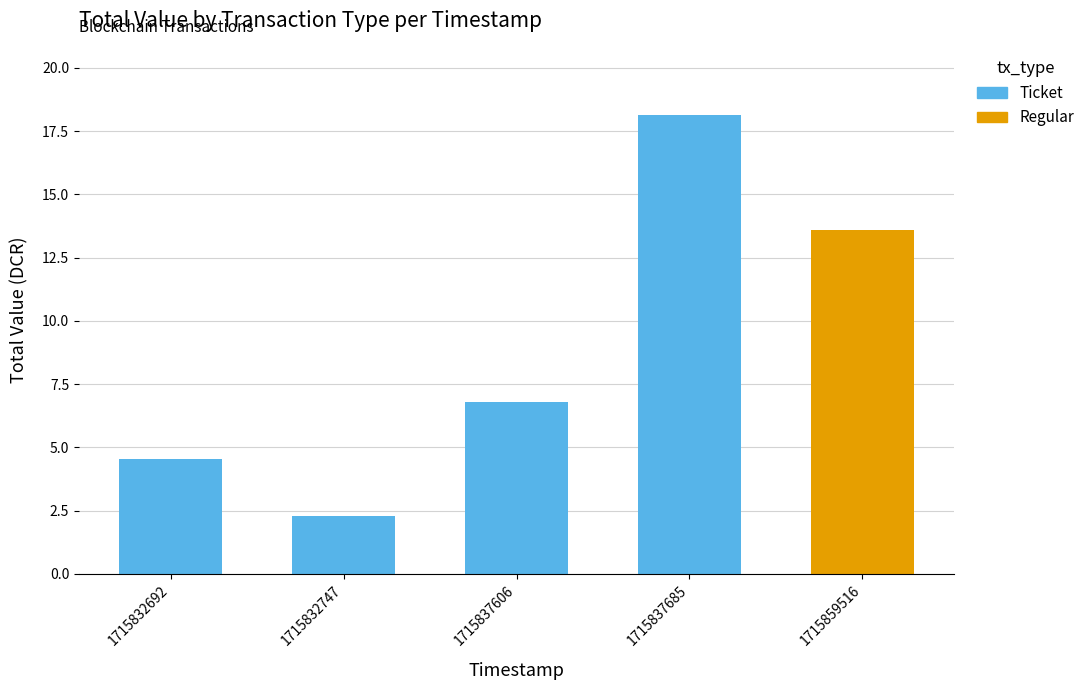

True or false: Regular has a value of 0.0 at 1715832747.

True